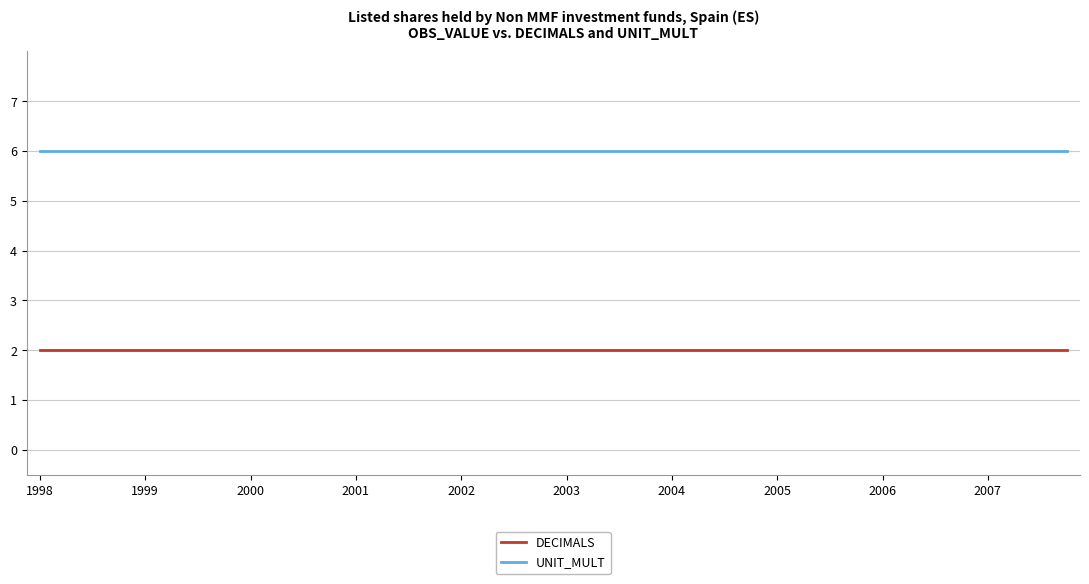

Reading left to right, list all the values displayed in this chart.

DECIMALS: 2	2	2	2	2	2	2	2	2	2	2	2	2	2	2	2	2	2	2	2	2	2	2	2	2	2	2	2	2	2	2	2	2	2	2	2	2	2	2	2
UNIT_MULT: 6	6	6	6	6	6	6	6	6	6	6	6	6	6	6	6	6	6	6	6	6	6	6	6	6	6	6	6	6	6	6	6	6	6	6	6	6	6	6	6